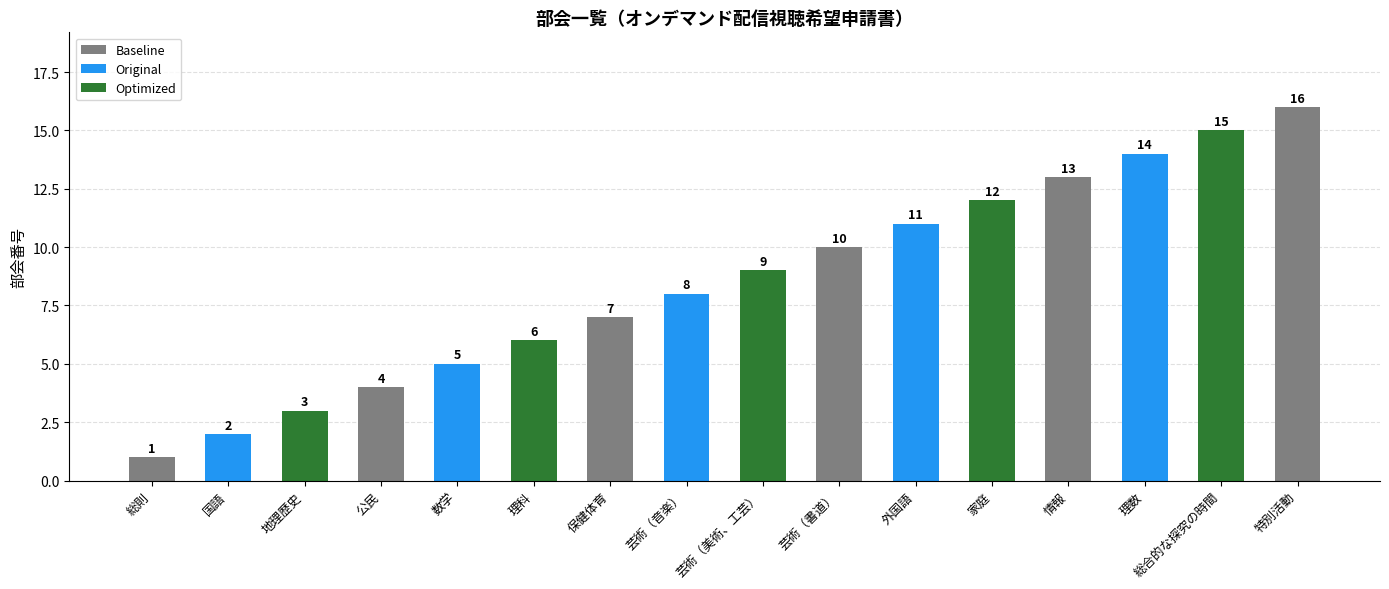

Are the bars grouped side by side (vs. stacked)?

No